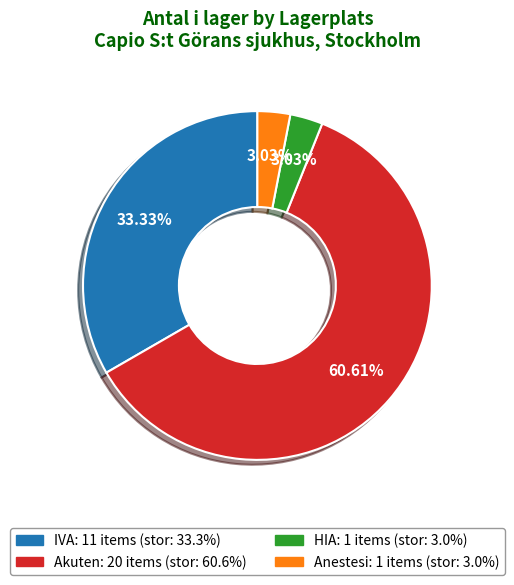

Which slice represents more than half of the pie?

Akuten